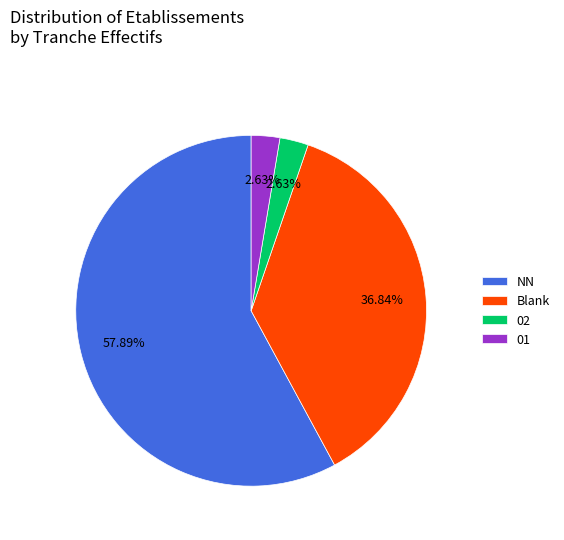

Do 01 and NN together represent more than half of the pie?

Yes